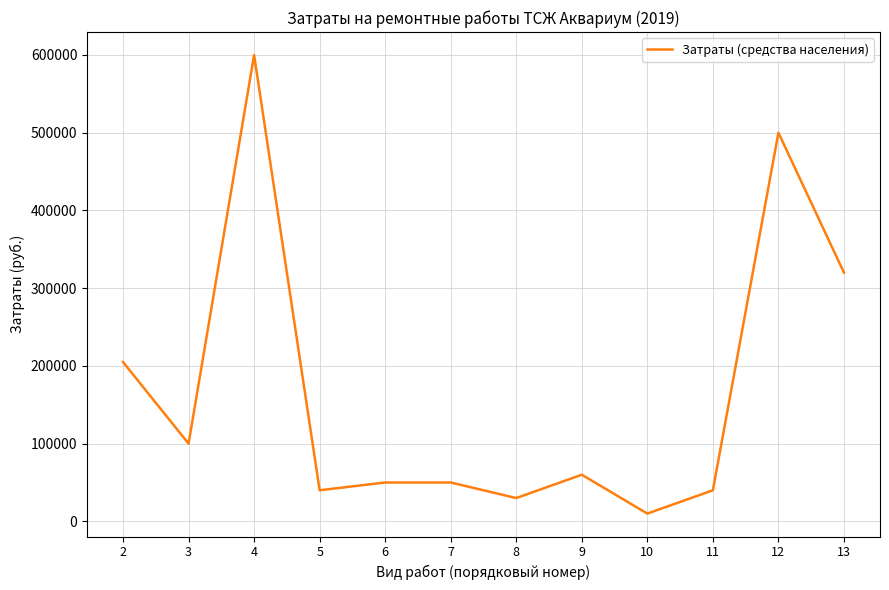

The chart shows a value of 50000 at 7. True or false?

True